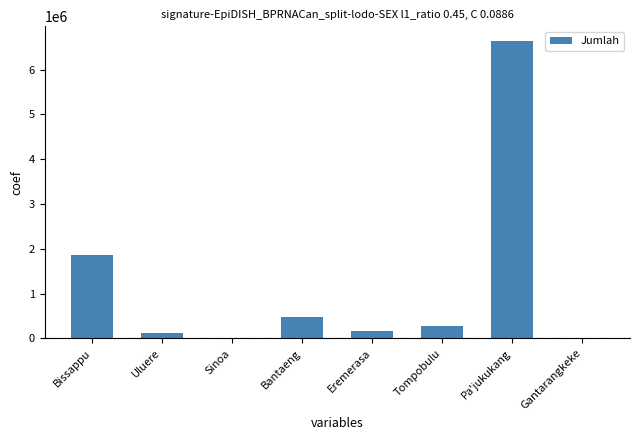

Count the number of categories in the chart.

8